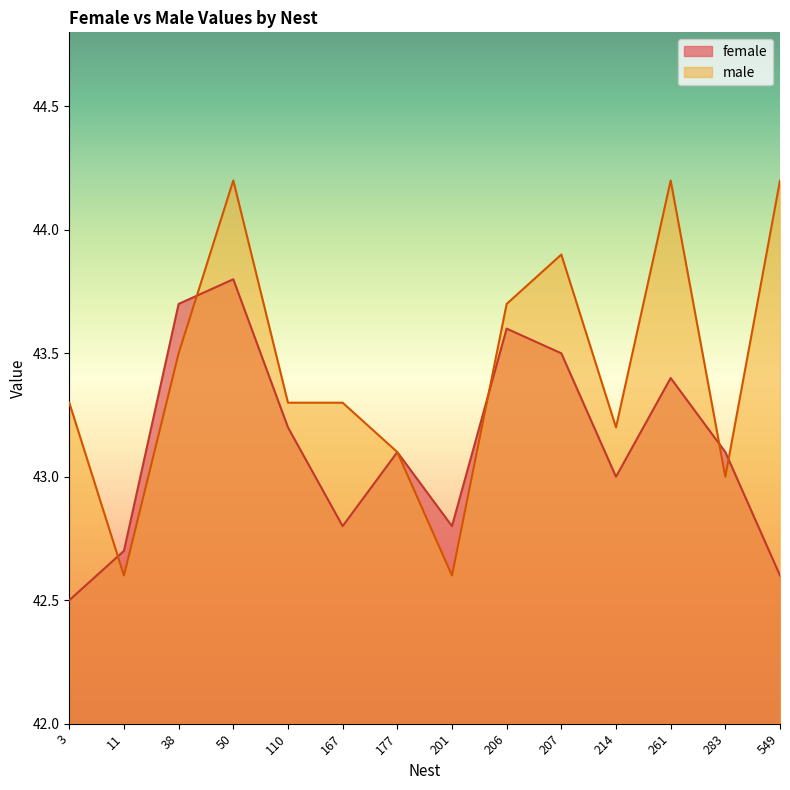

List the series in order of their peak value, highest first.

male, female